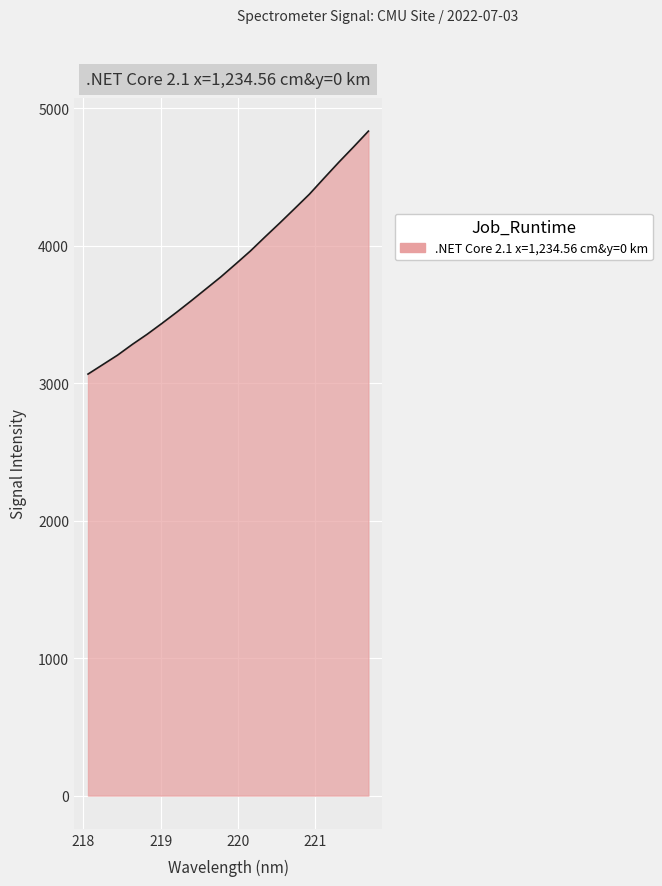

What is the minimum value shown in the chart?

3065.7